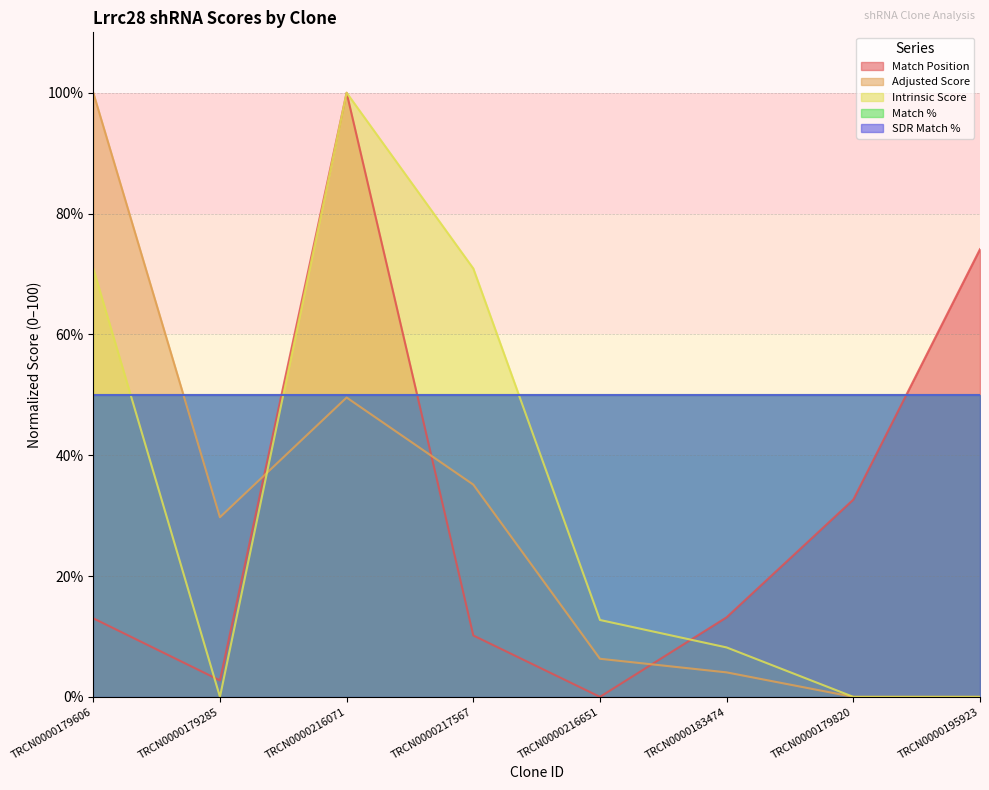

Which has a higher value, TRCN0000179606 or TRCN0000217567?

TRCN0000179606